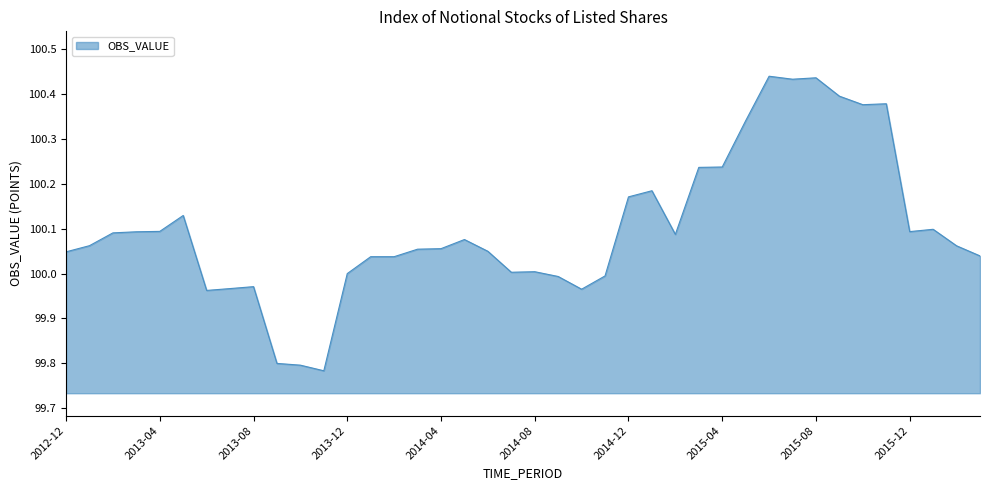

What is the difference between the maximum and minimum values?

0.7